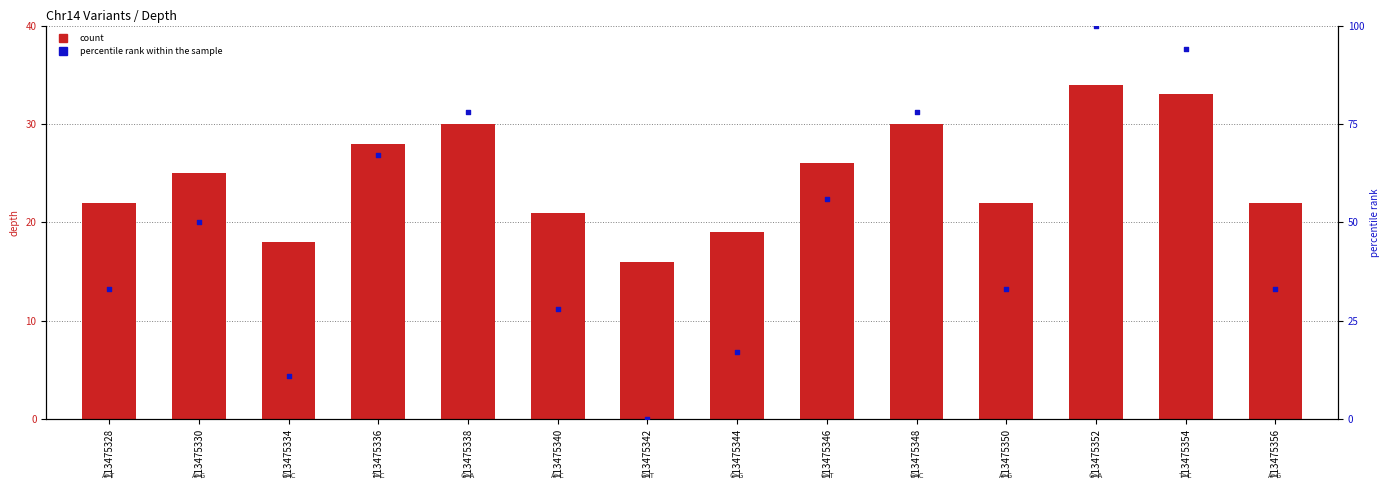

Is the value of percentile rank within the sample at 113475352 greater than the value of count at 113475350?

Yes